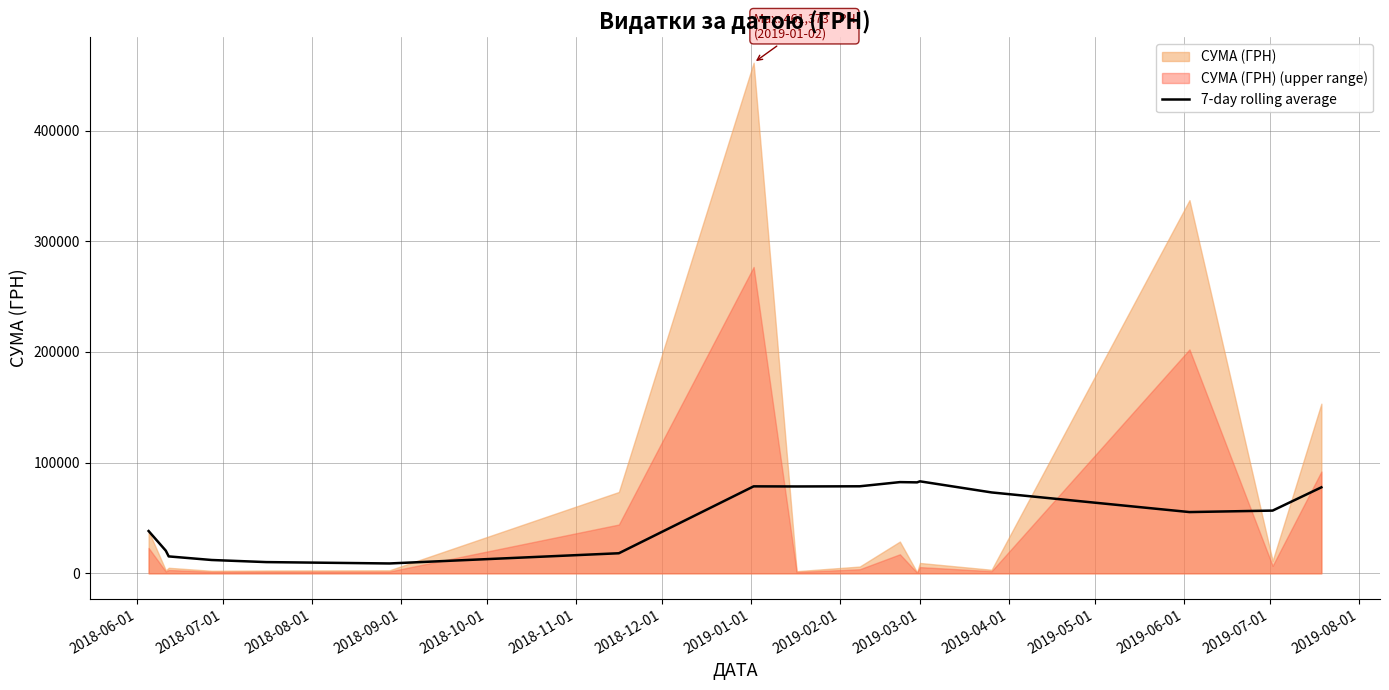

How many data points are above 56676?

9